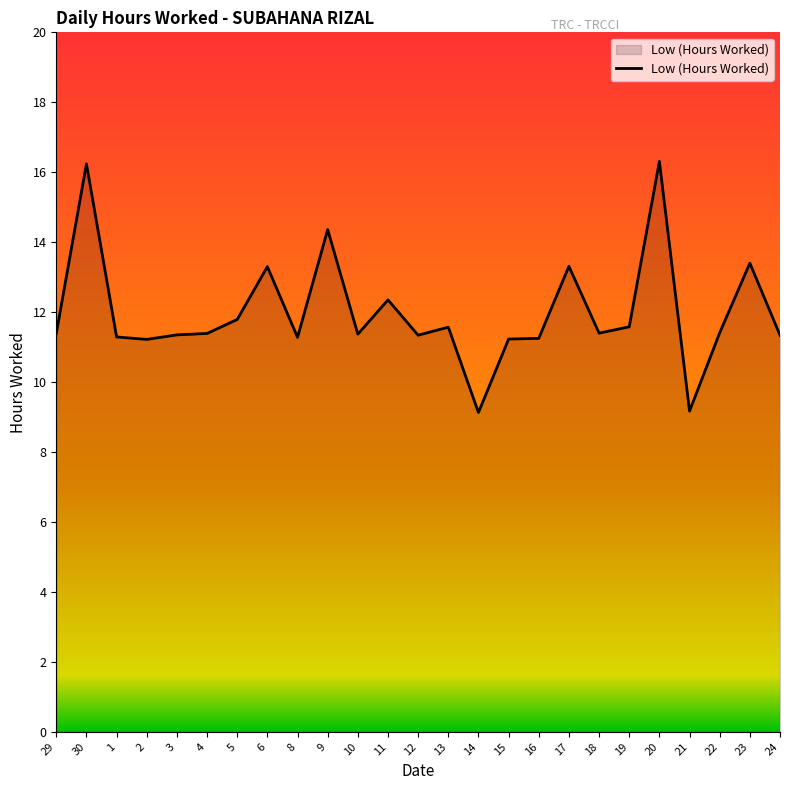

What is the sum of the values at 6 and 17?

26.6